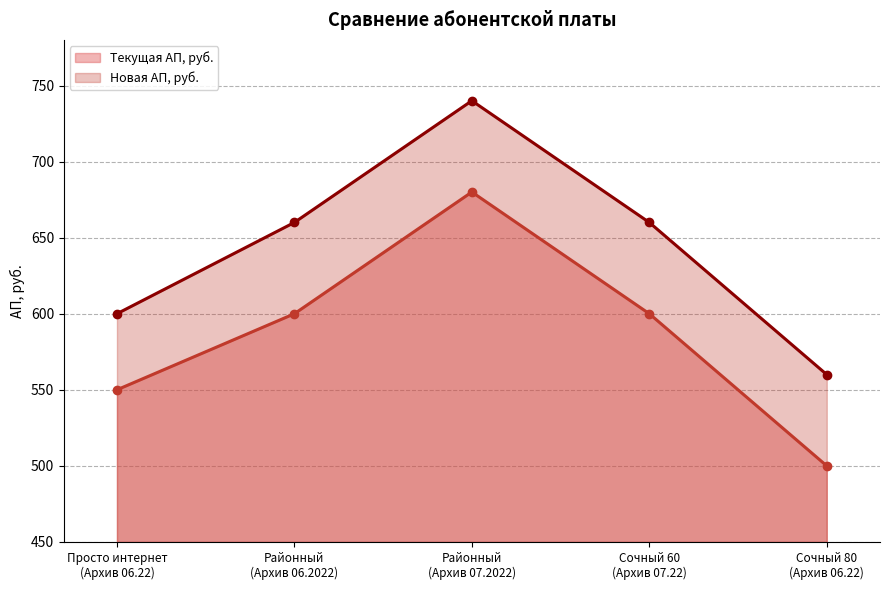

What is the total value across all series at Районный
(Архив 06.2022)?

1260